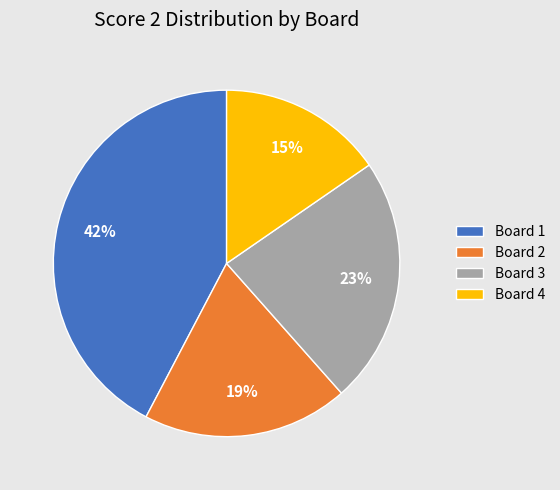

Does Board 3 represent more than half of the total?

No